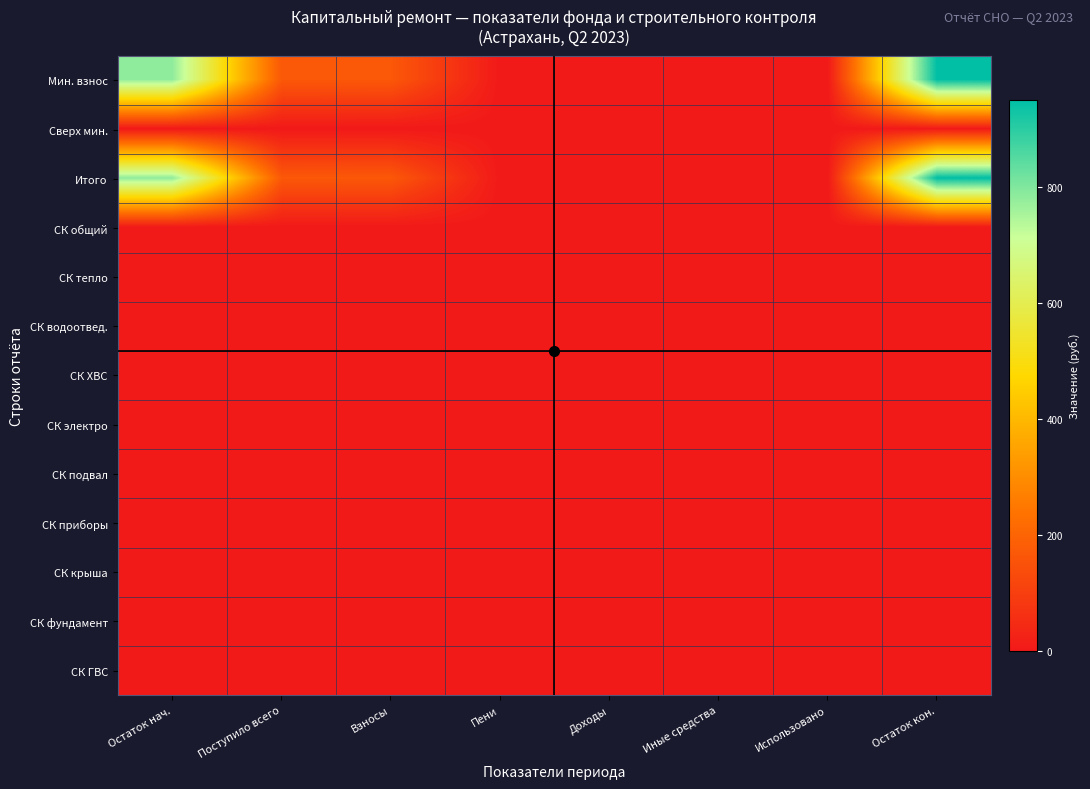

At how many categories does at least one series exceed 169?

2